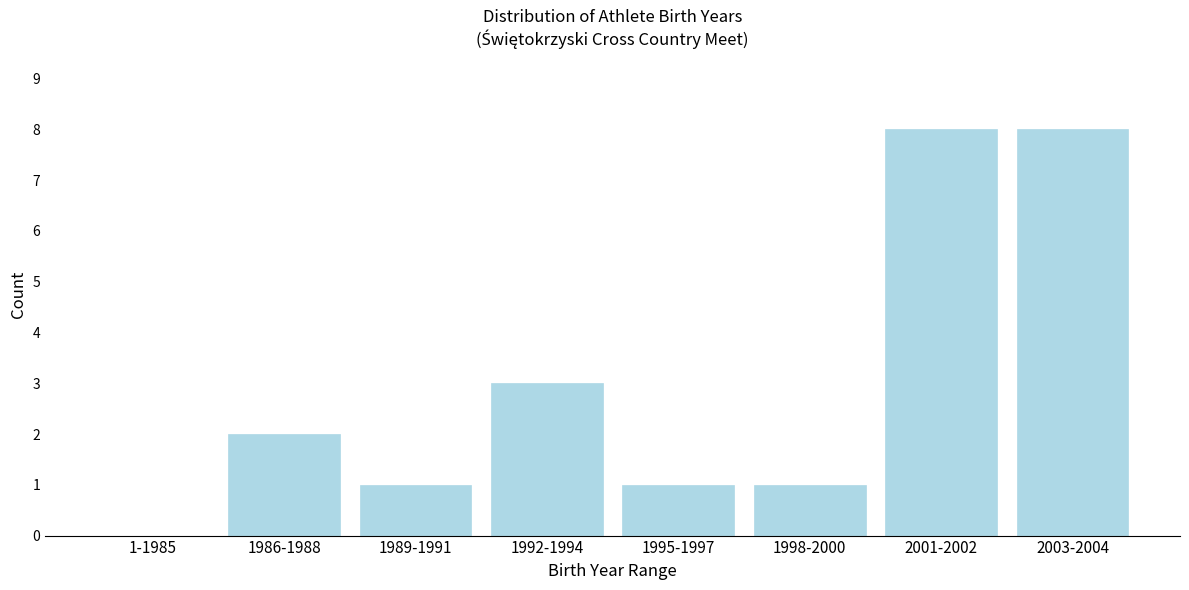

Reading left to right, transcribe all the data shown in this chart.

1-1985=0	1986-1988=2	1989-1991=1	1992-1994=3	1995-1997=1	1998-2000=1	2001-2002=8	2003-2004=8